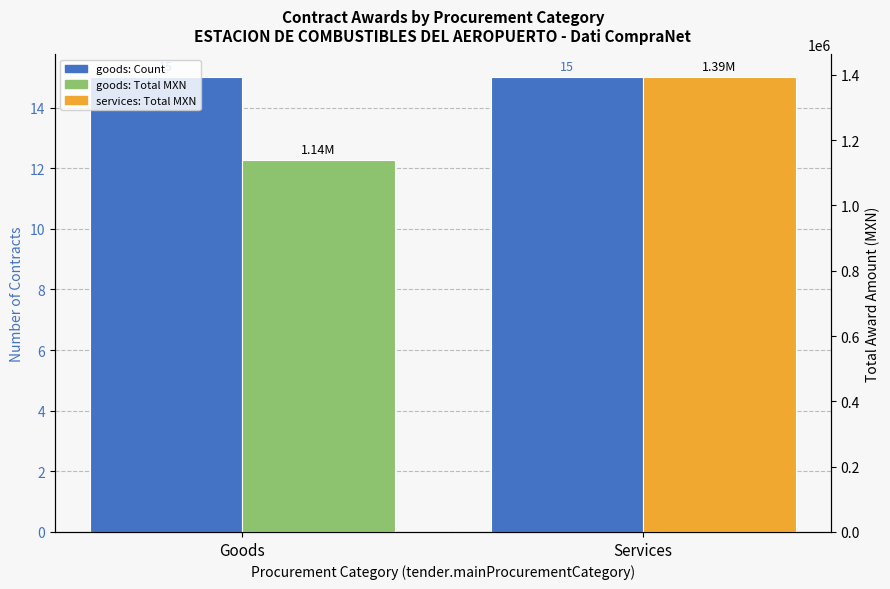

Which series changed the most between Goods and Services?

Total Amount (MXN)